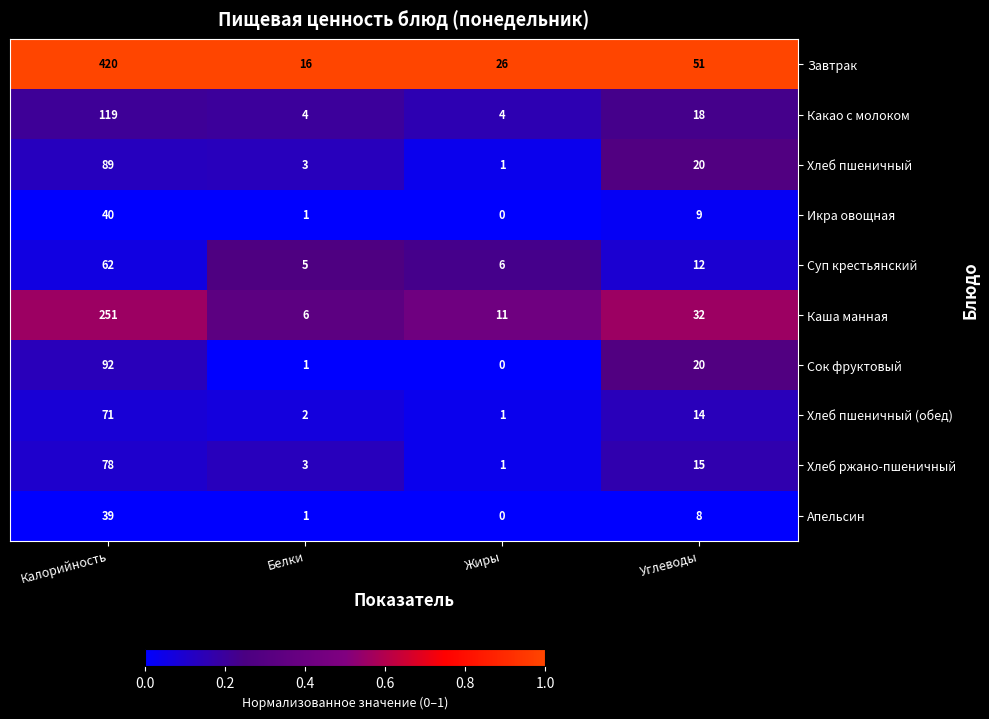

Which series has the widest spread of values?

Завтрак